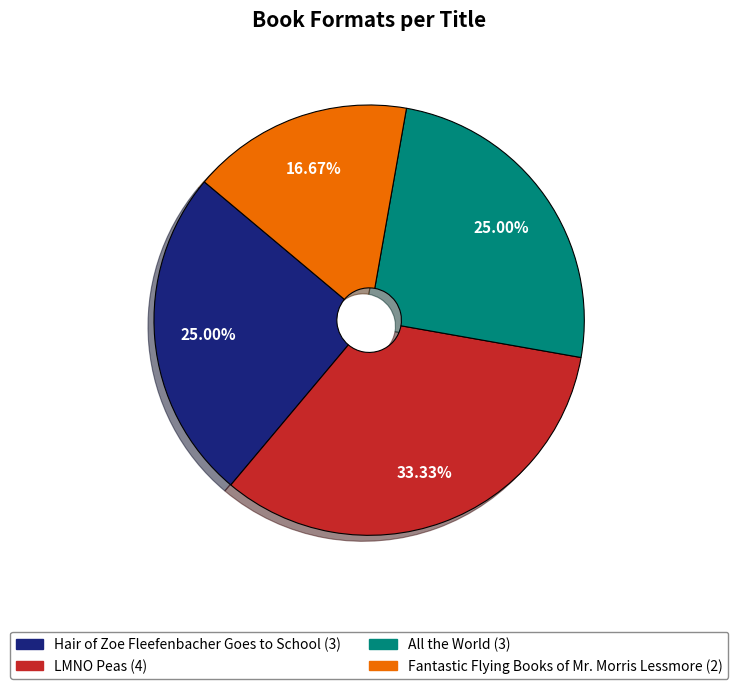

To the nearest percent, what is the difference between the All the World and Fantastic Flying Books of Mr. Morris Lessmore slice percentages?

8%